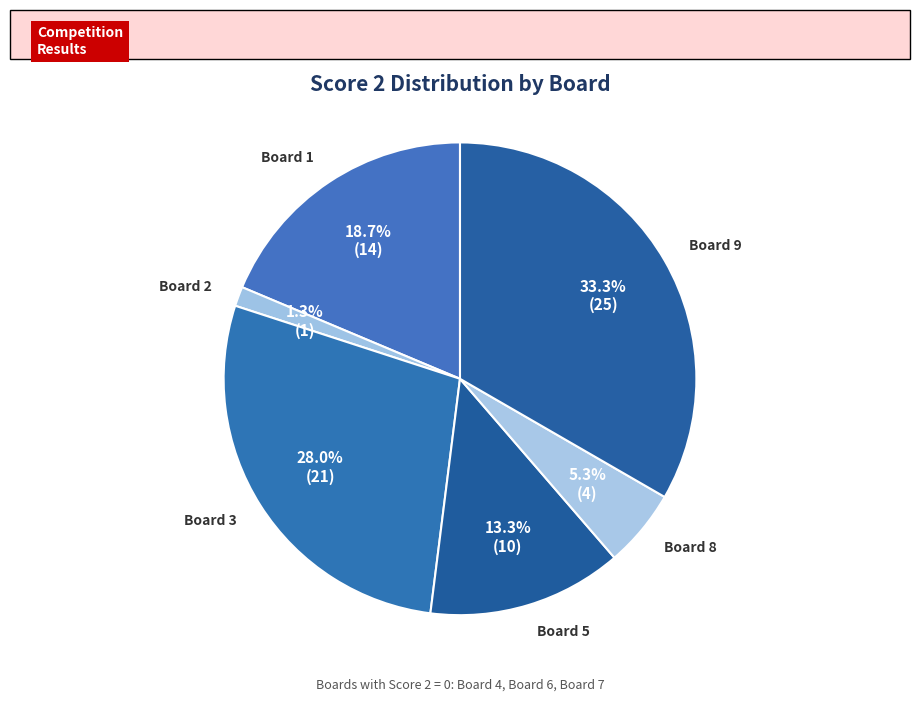

Rank the categories by value from highest to lowest.

Board 9, Board 3, Board 1, Board 5, Board 8, Board 2